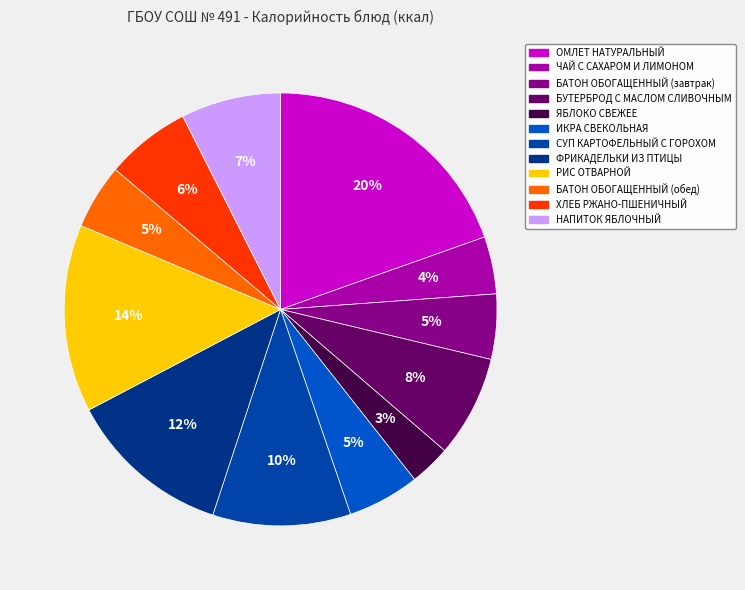

How many slices are in this pie chart?

12